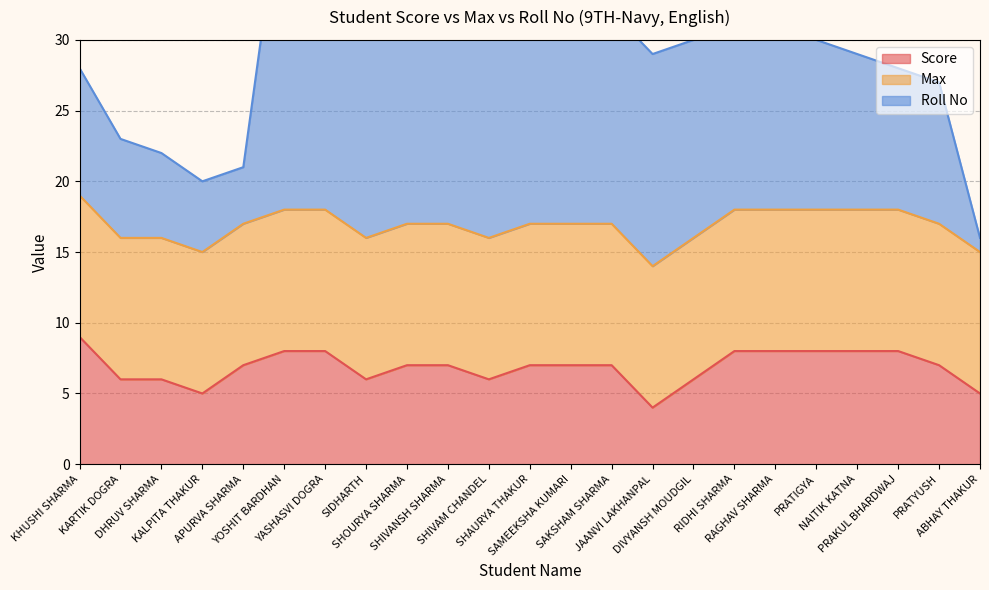

At which category does Roll No reach its first local valley?

KALPITA THAKUR